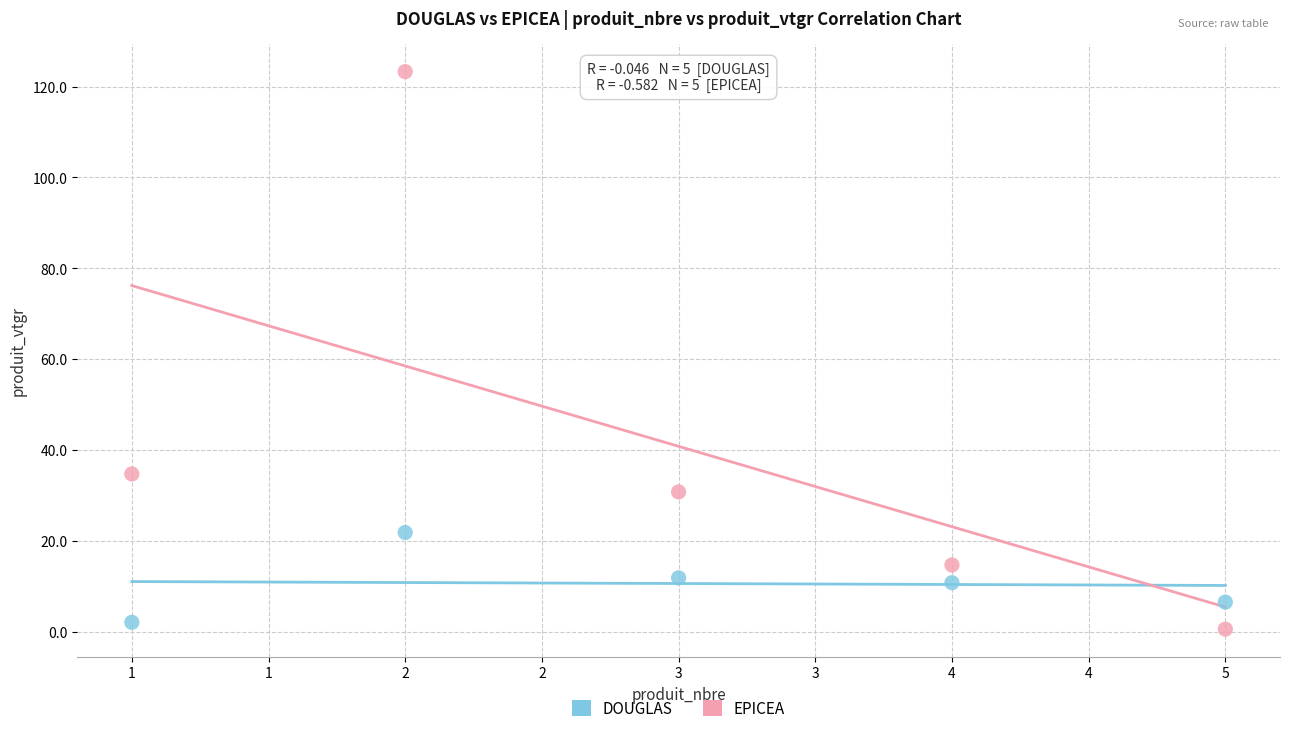

What is the X range (max minus min) for the scatter plot?

4.0